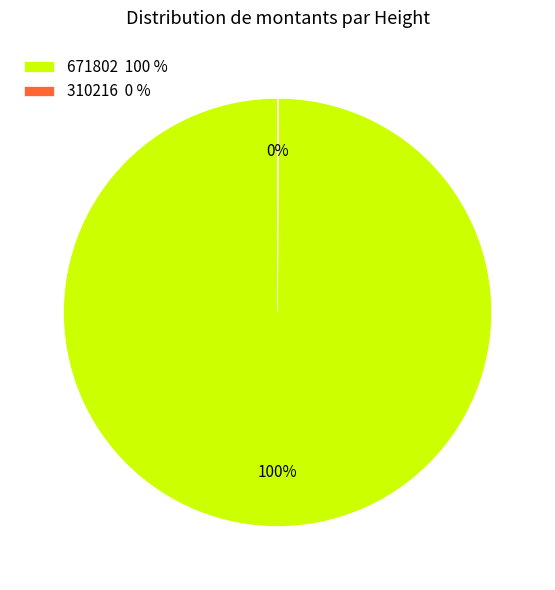

To the nearest percent, what is the average slice percentage?

50%